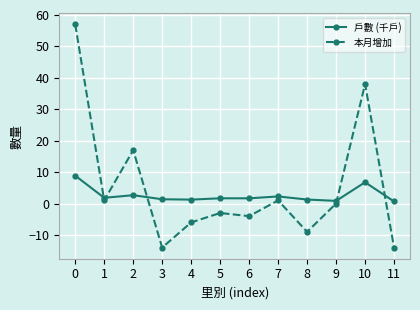

True or false: 戶數 (千戶) has more than 2 interior local peaks.

True